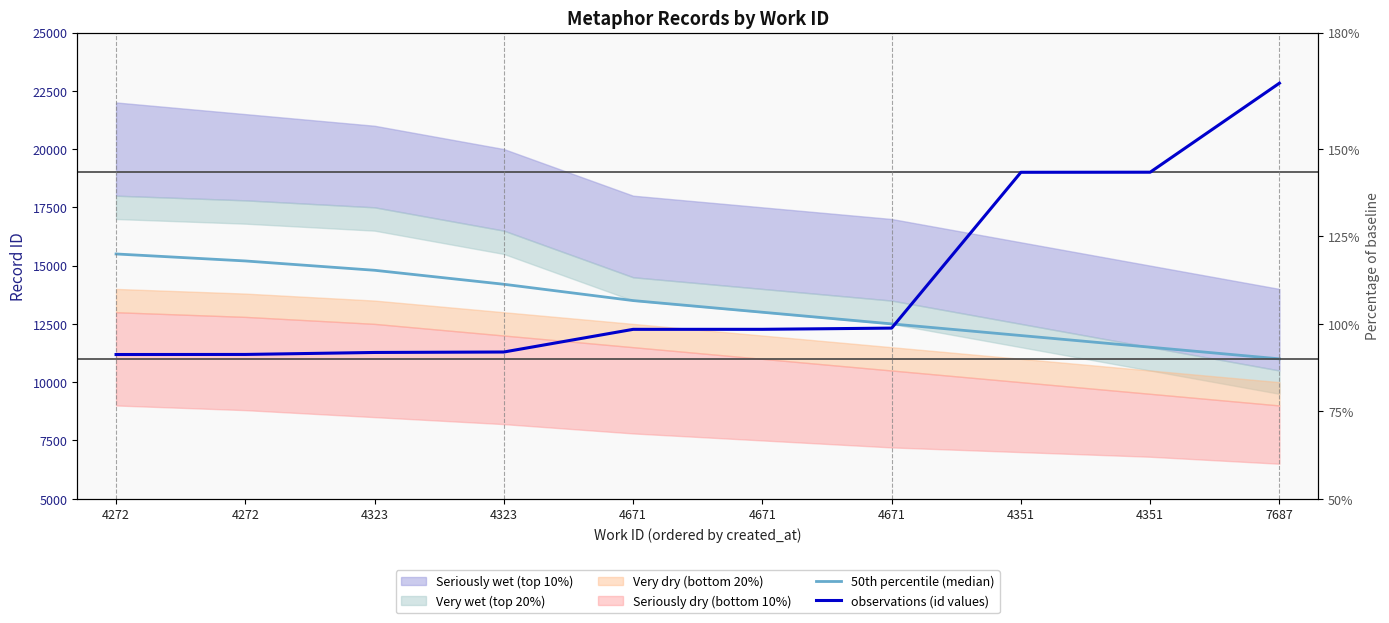

At which category is the sum across all series the highest?

7687